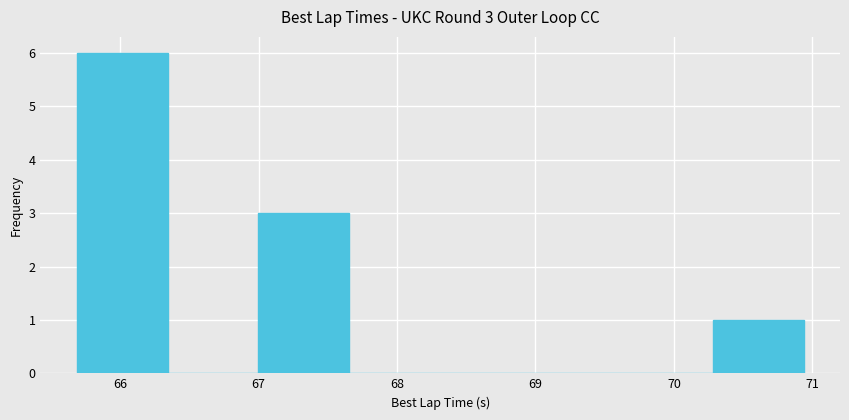

Over which range of the x-axis is the bar tallest?

65.7 to 66.3